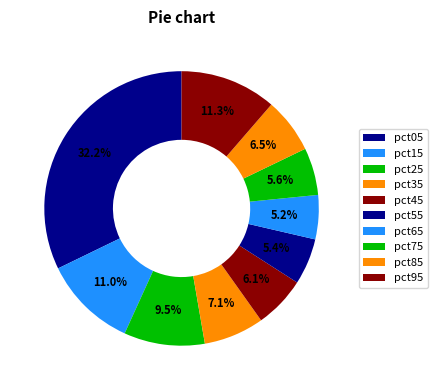

Which category has the smallest portion of the pie?

pct65